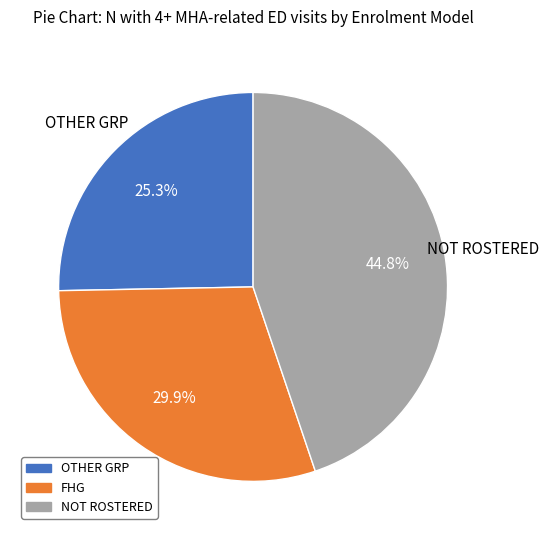

Does any single category account for the majority?

No